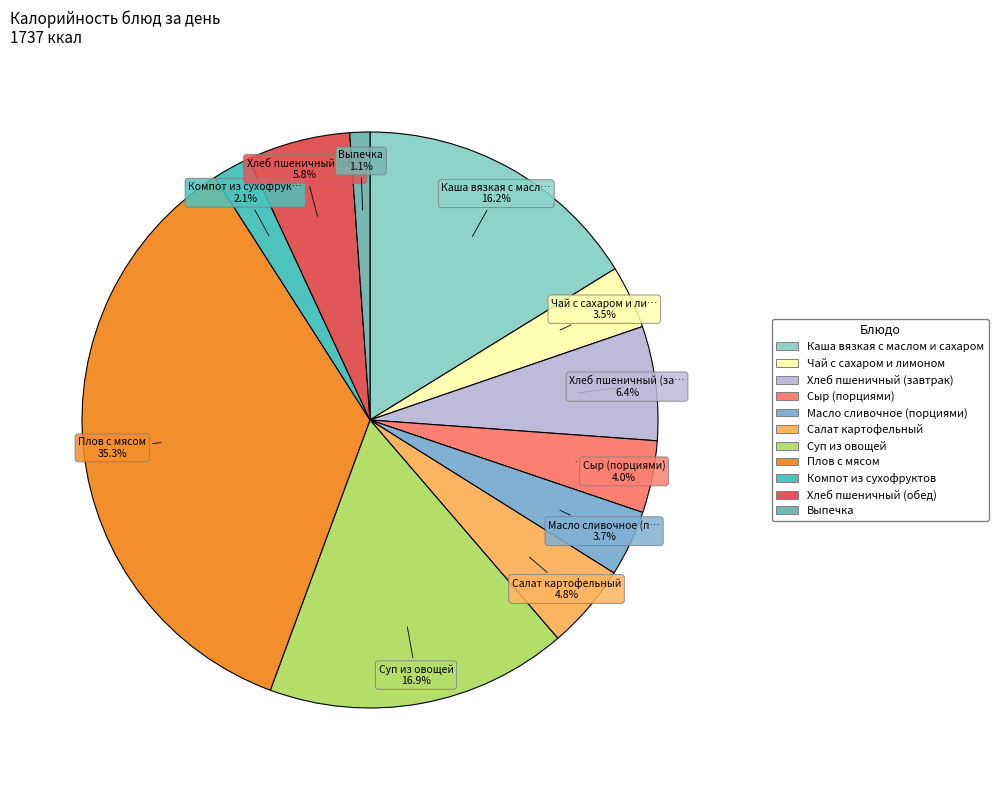

Does Выпечка account for over 50% of the chart?

No